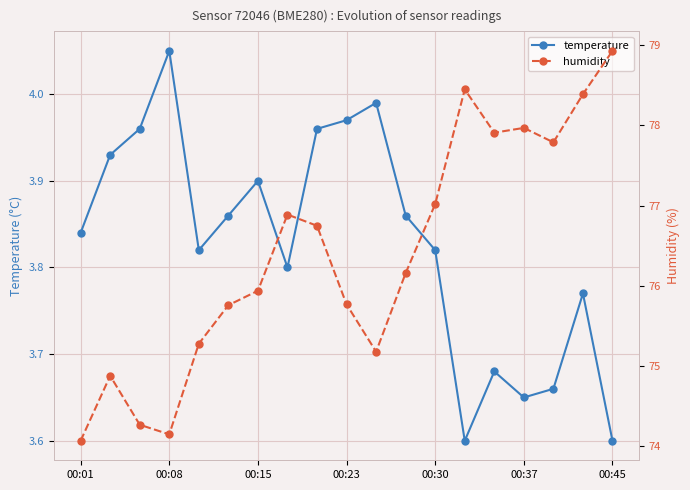

Rank the series at 10 from highest to lowest value.

humidity, temperature